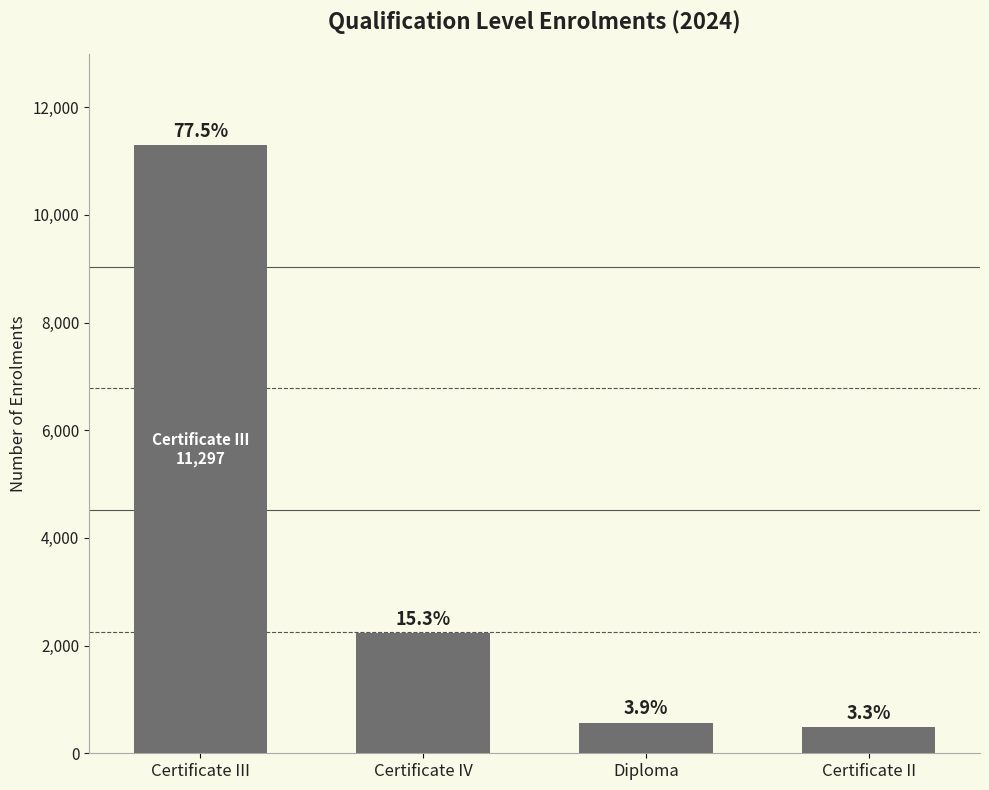

At which label does the data first exceed 2233?

Certificate III